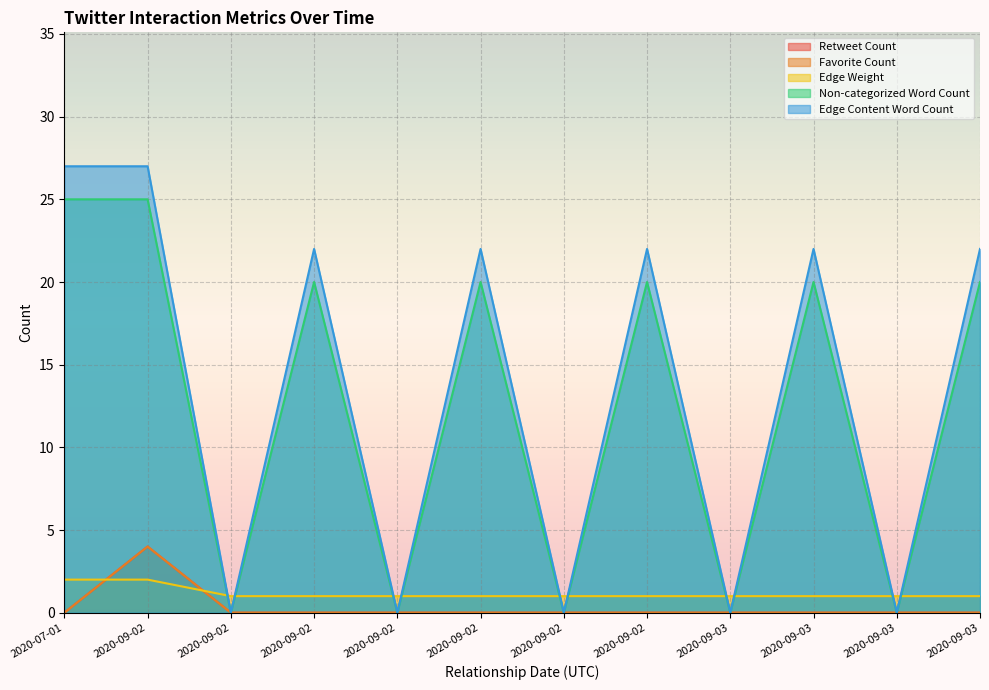

Which label corresponds to the smallest value in the chart?

2020-07-01